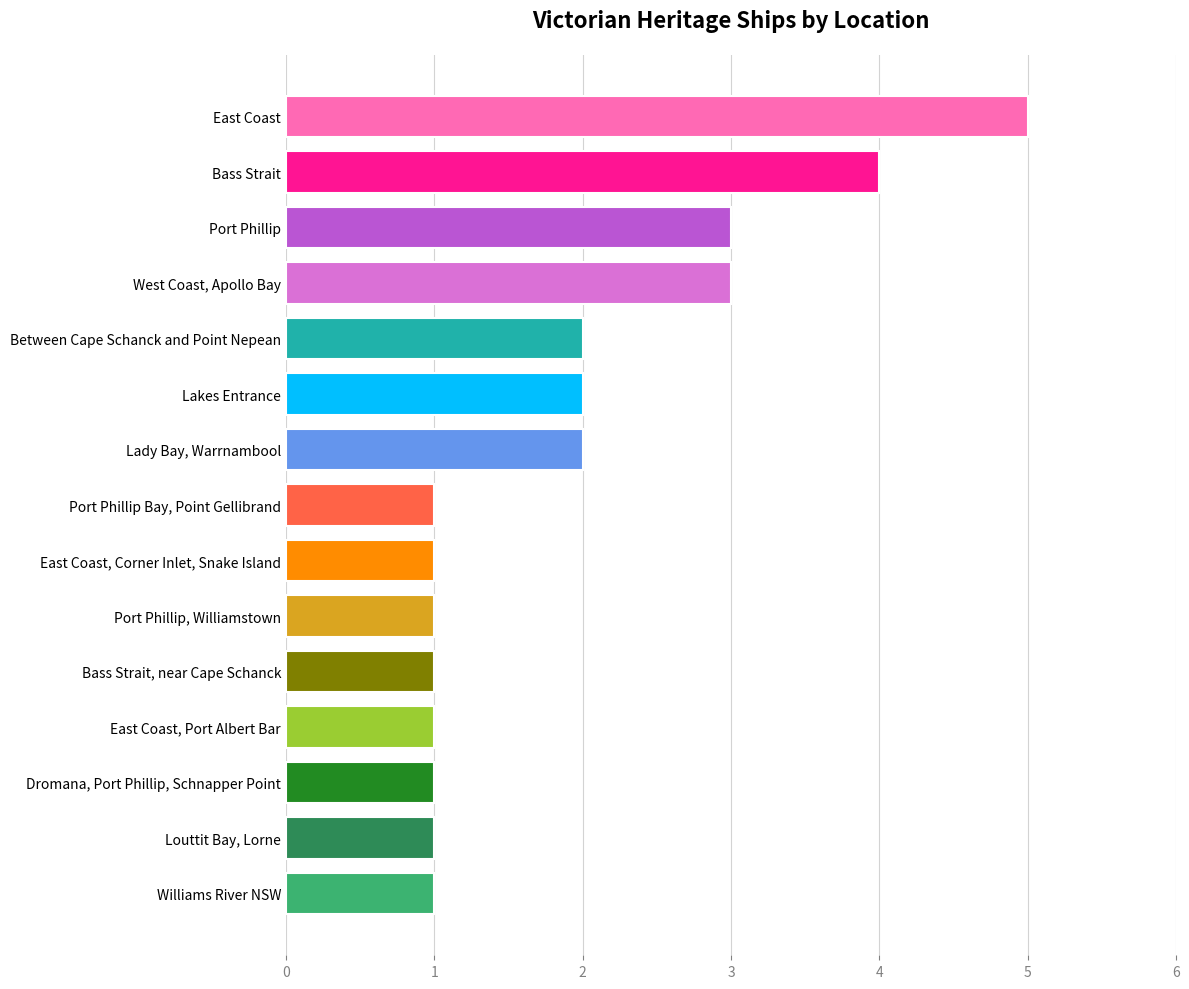

What is the change in value from Louttit Bay, Lorne to Between Cape Schanck and Point Nepean?

+1